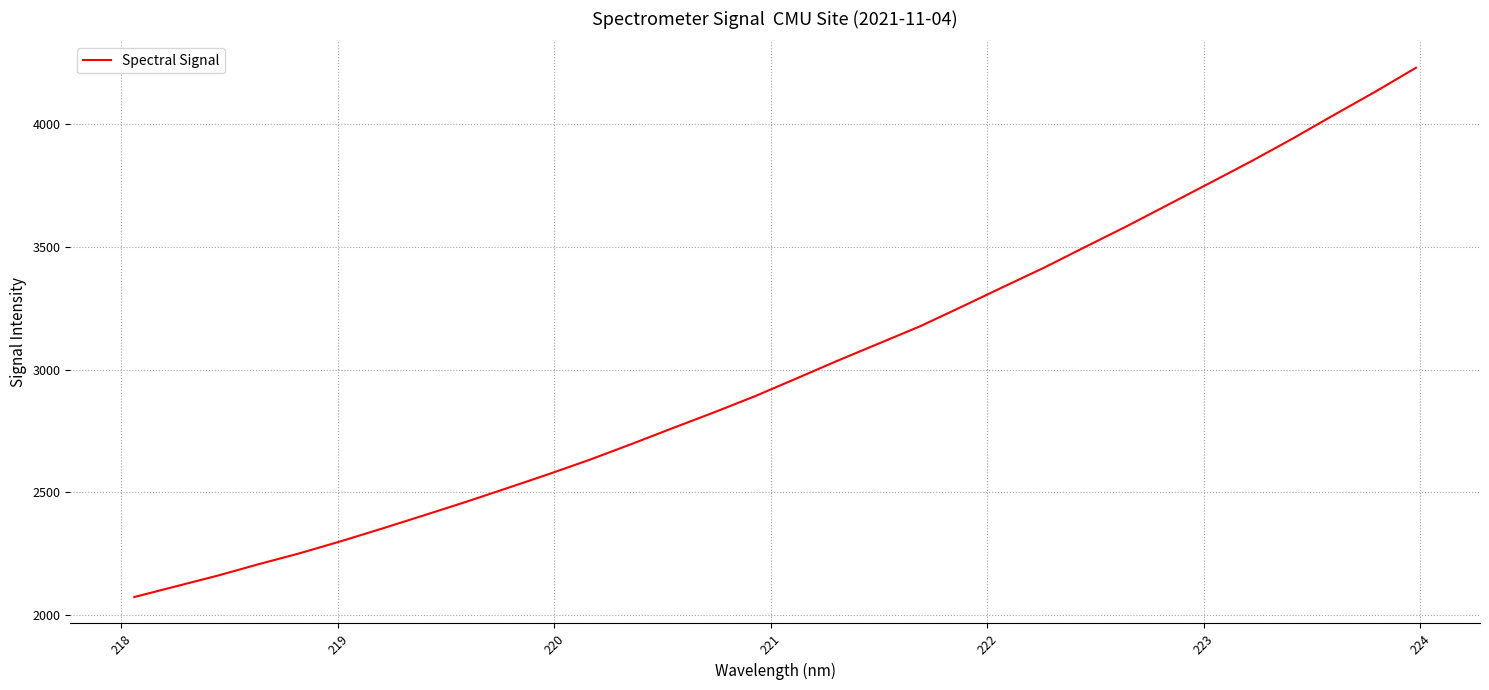

What is the maximum value shown in the chart?

4229.1